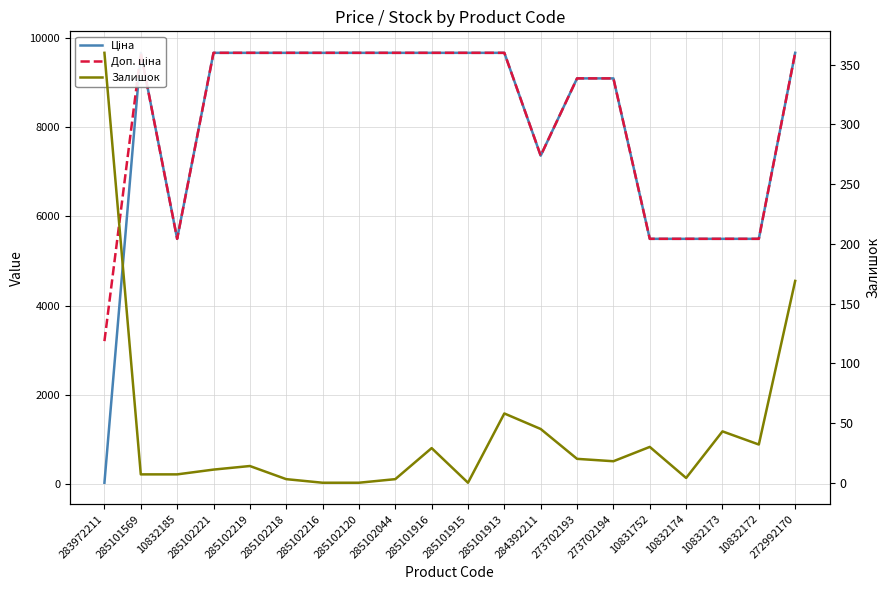

What is the difference between the maximum and minimum values in the Ціна series?

9632.6